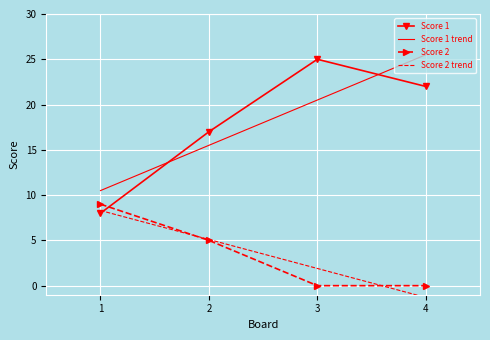

True or false: Score 2 trend and Score 1 trend cross at least once.

False